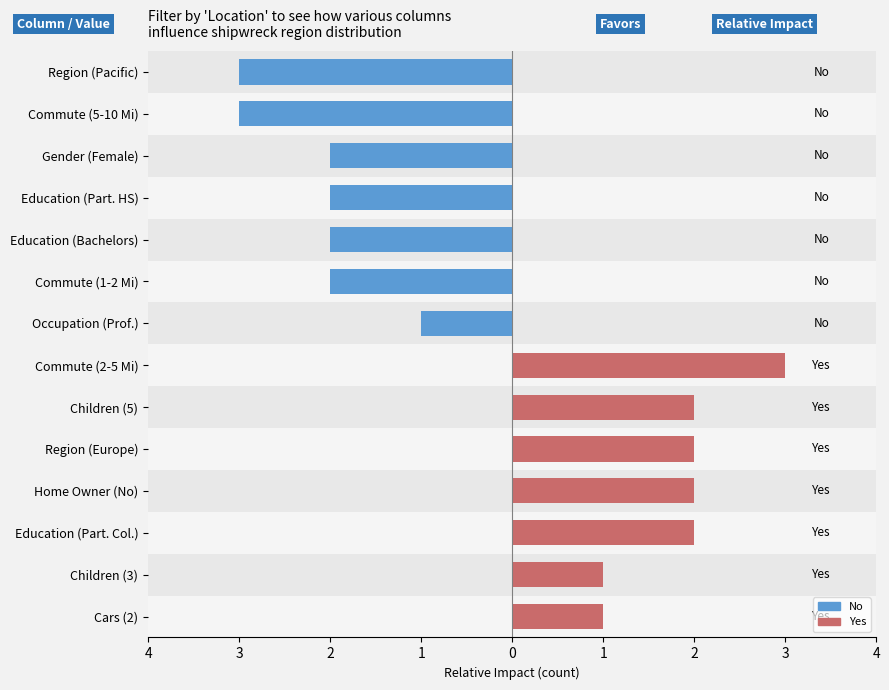

What is the average value of the Yes series?

2